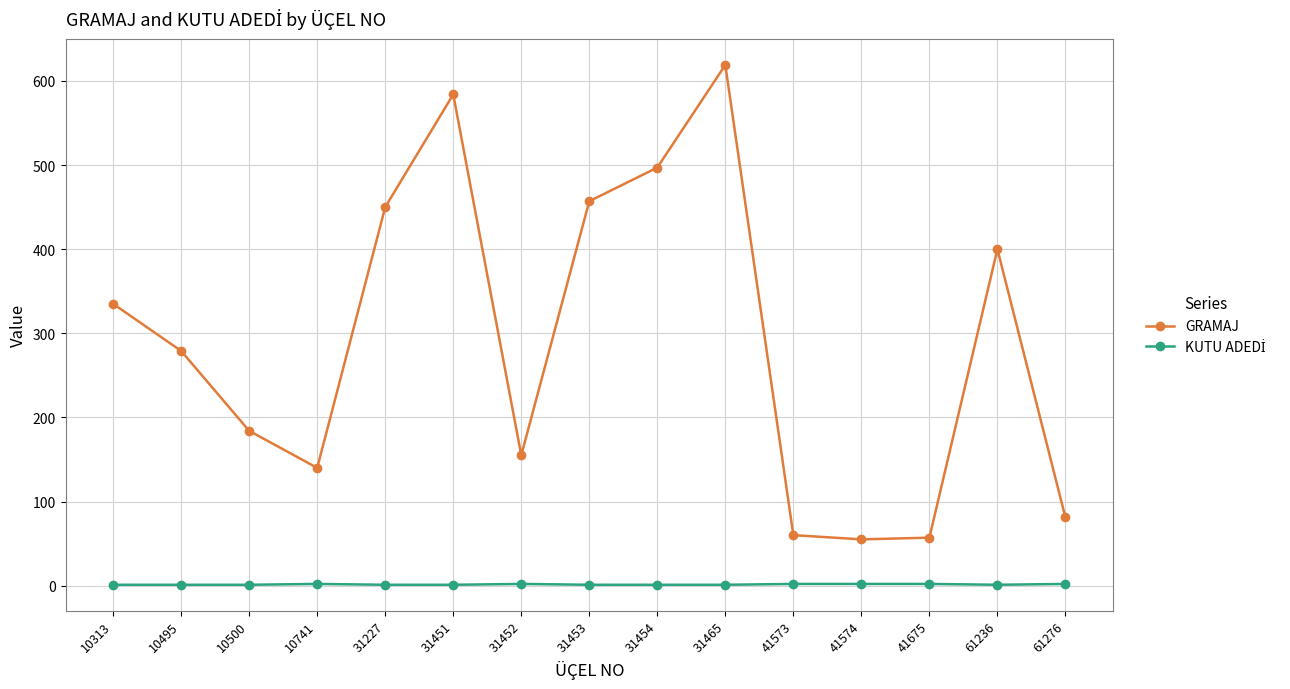

What is the total value across all series at 31451?

585